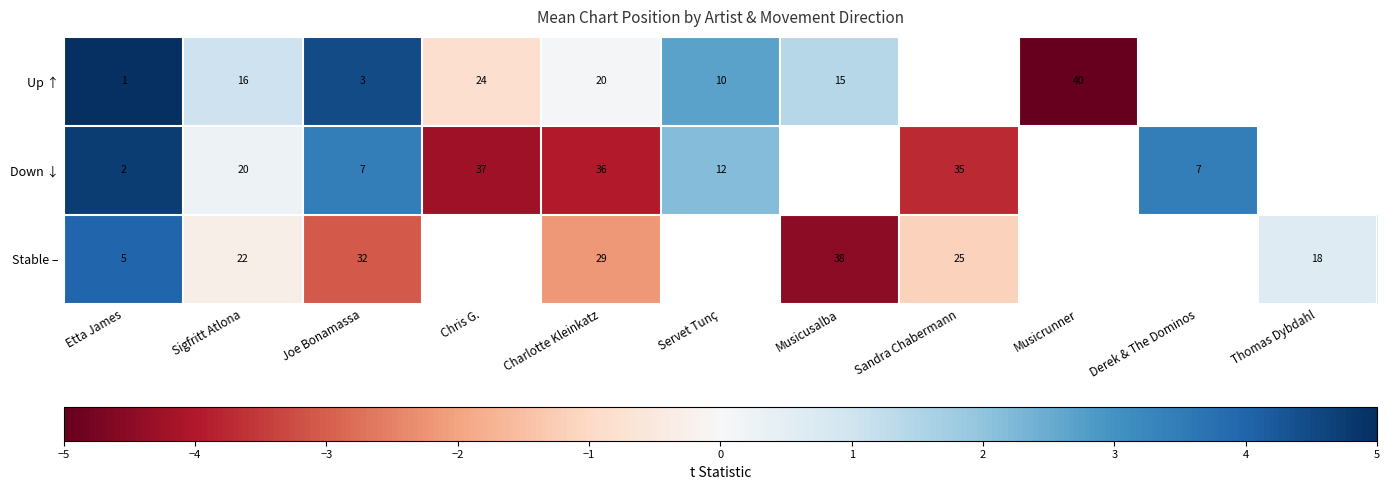

The Up ↑ series shows 10 at Servet Tunç. True or false?

True